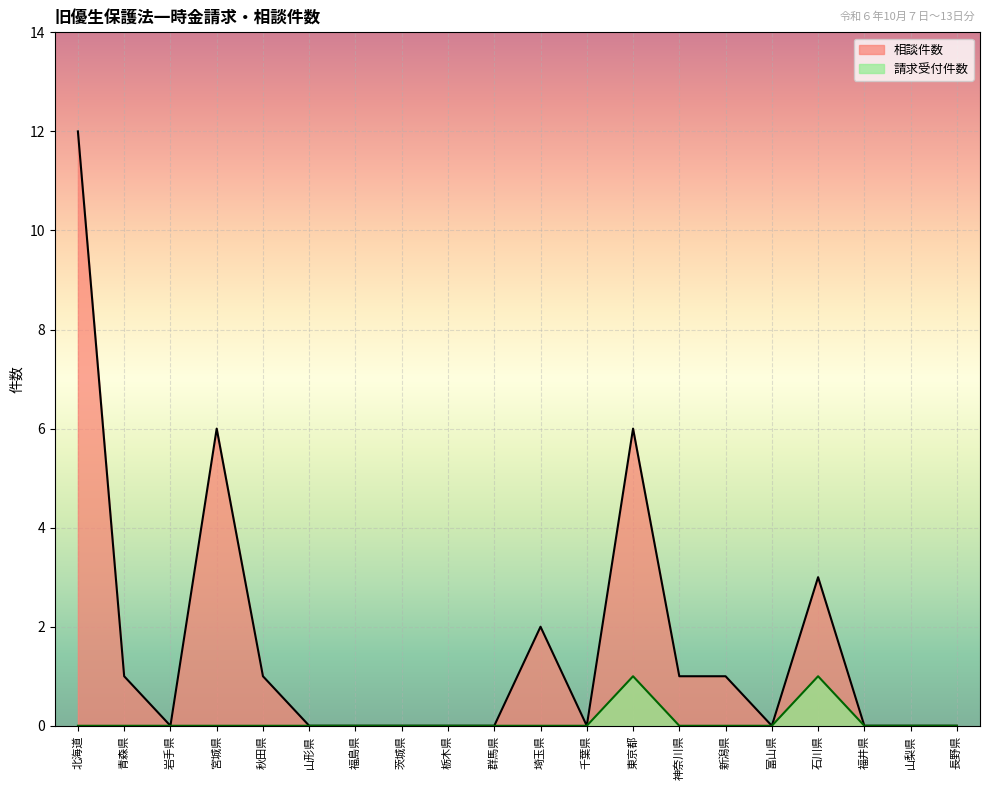

Between 群馬県 and 山梨県, which is larger?

群馬県